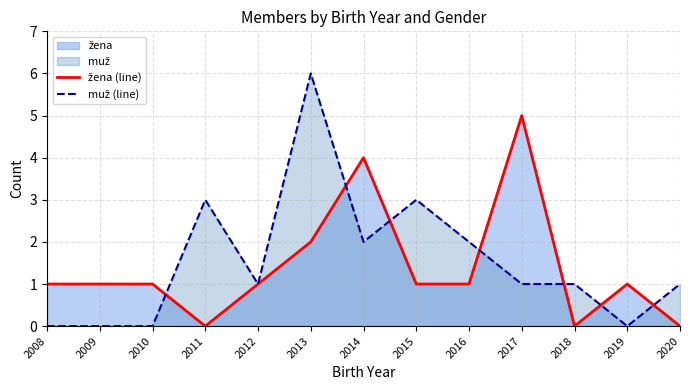

How many values in žena (line) are above zero?

10